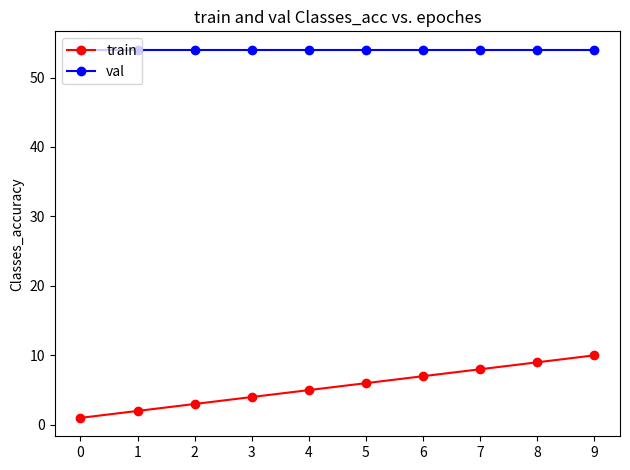

Is the value of val at 4 greater than the value of train at 7?

Yes